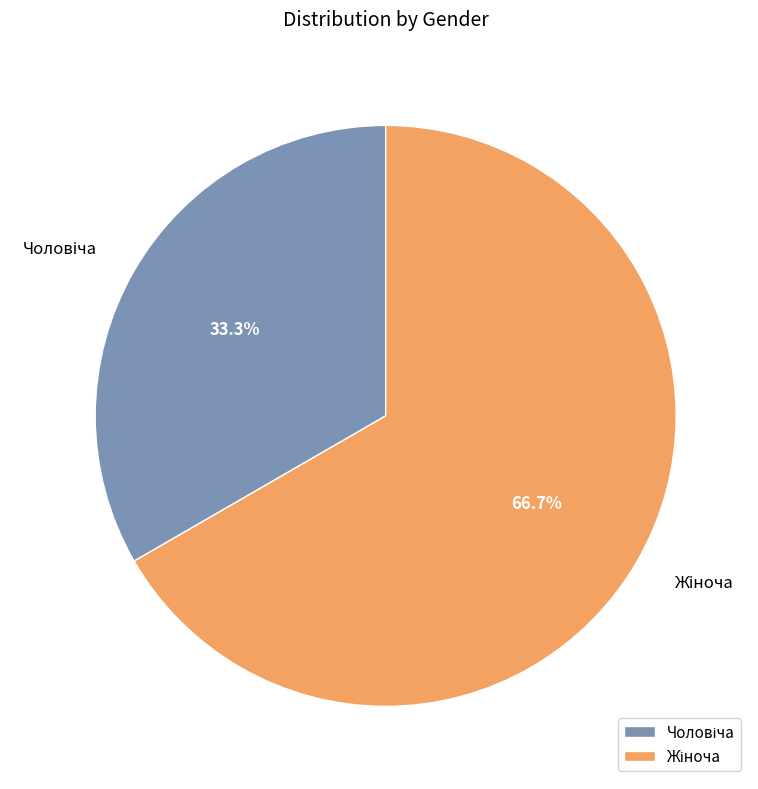

Count the number of slices in the pie.

2